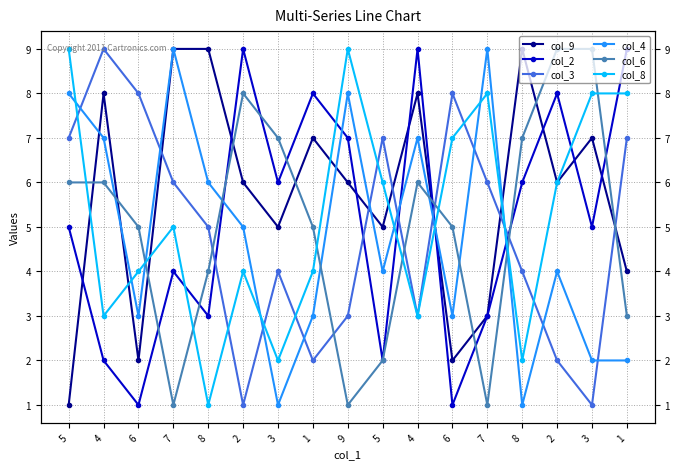

In col_9, how many points are higher than both neighbors (excluding endpoints)?

5